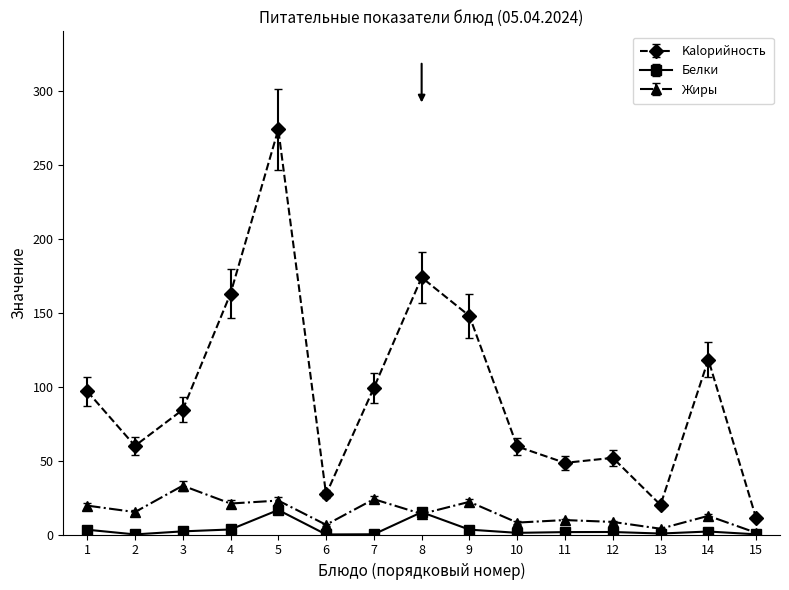

Which series has the largest range (max minus min)?

Kalорийность